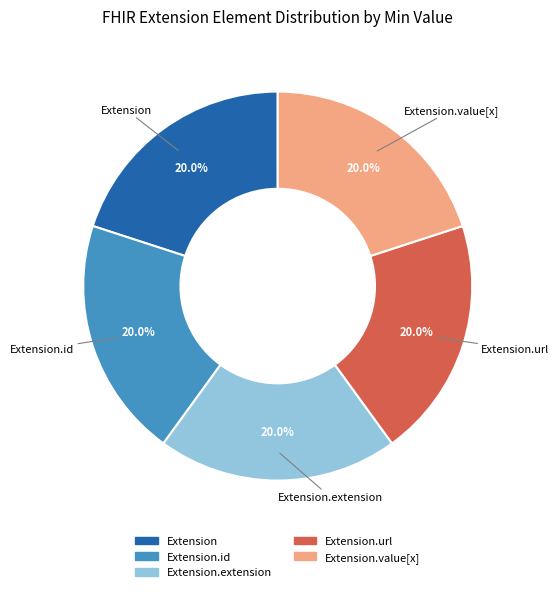

How many slices are in this pie chart?

5